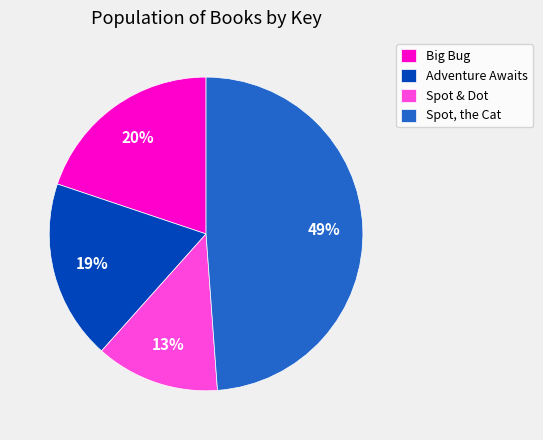

To the nearest percent, what is the average slice percentage?

25%